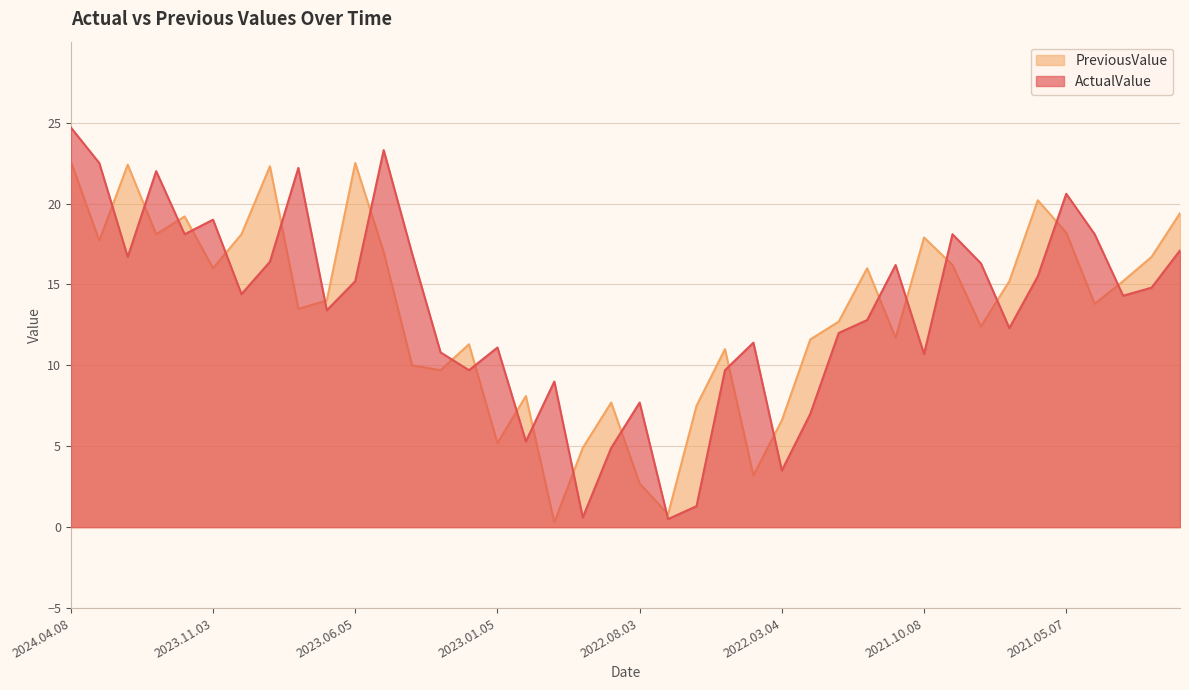

At which label does ActualValue reach its peak?

2024.04.08